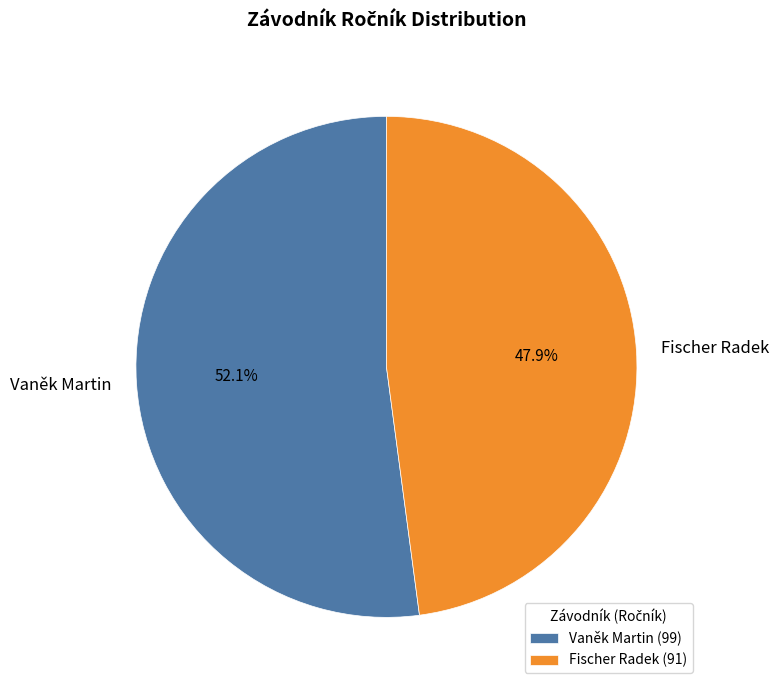

What is the ratio of the value at Fischer Radek to the value at Vaněk Martin?

0.9